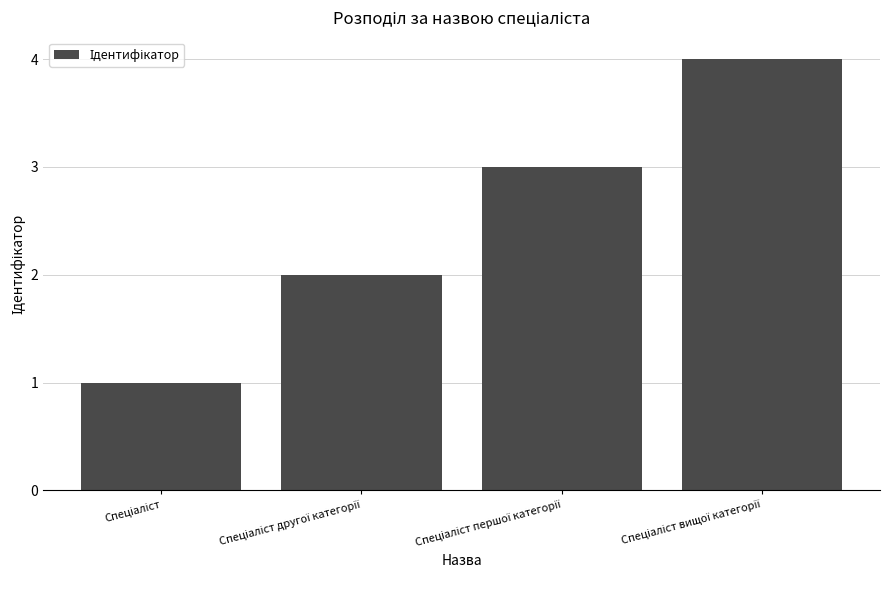

What is the sum of all values?

10